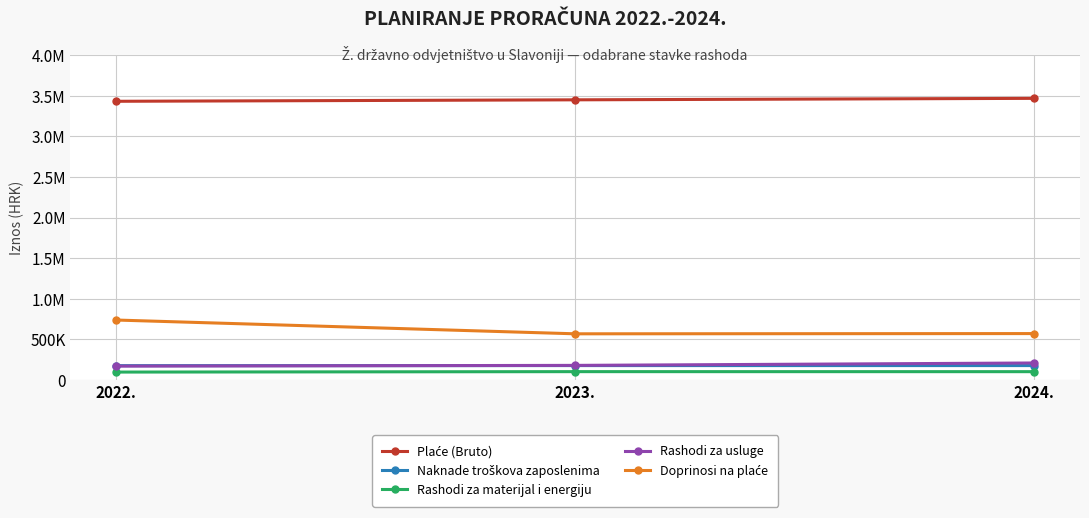

Does the chart have visible grid lines?

Yes